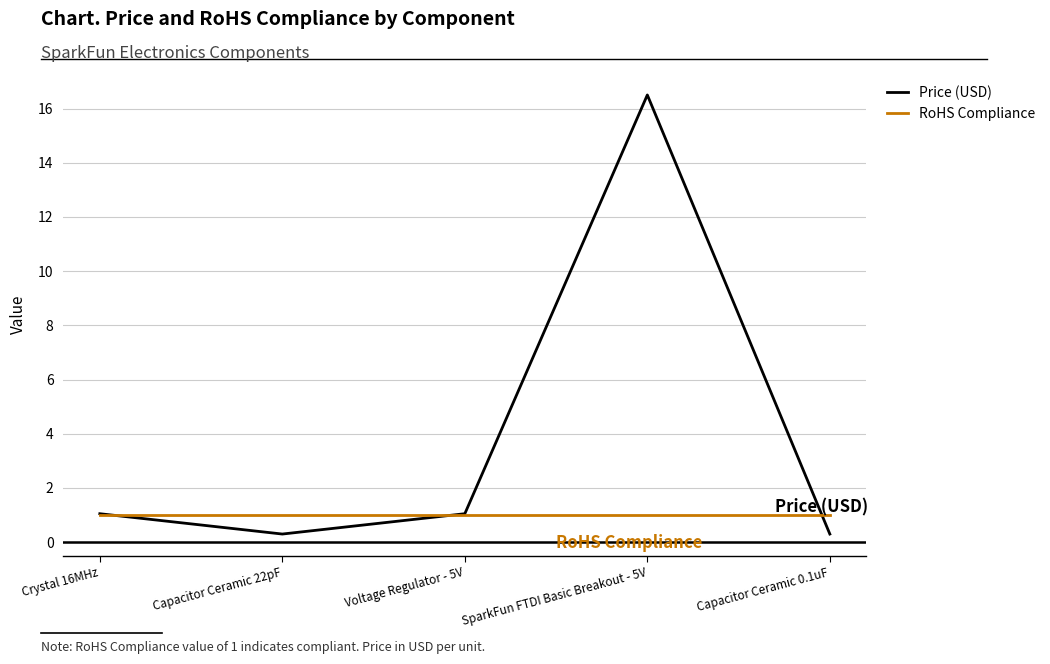

True or false: Price (USD) has a value of 1.1 at Voltage Regulator - 5V.

True